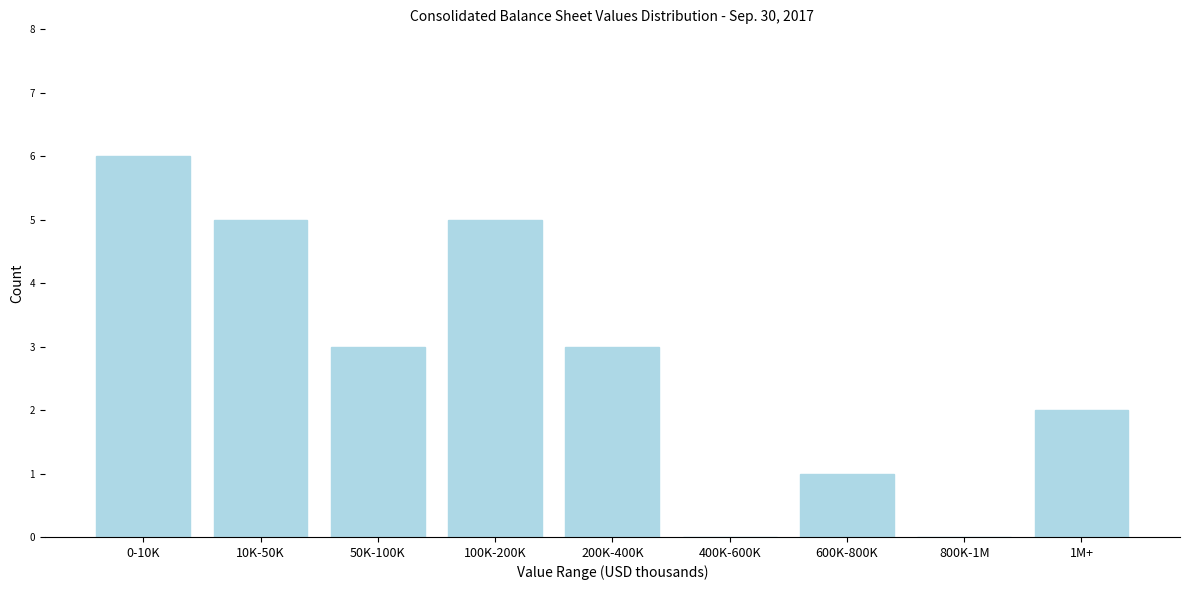

Reading left to right, transcribe all the data shown in this chart.

0-10K=6	10K-50K=5	50K-100K=3	100K-200K=5	200K-400K=3	400K-600K=0	600K-800K=1	800K-1M=0	1M+=2